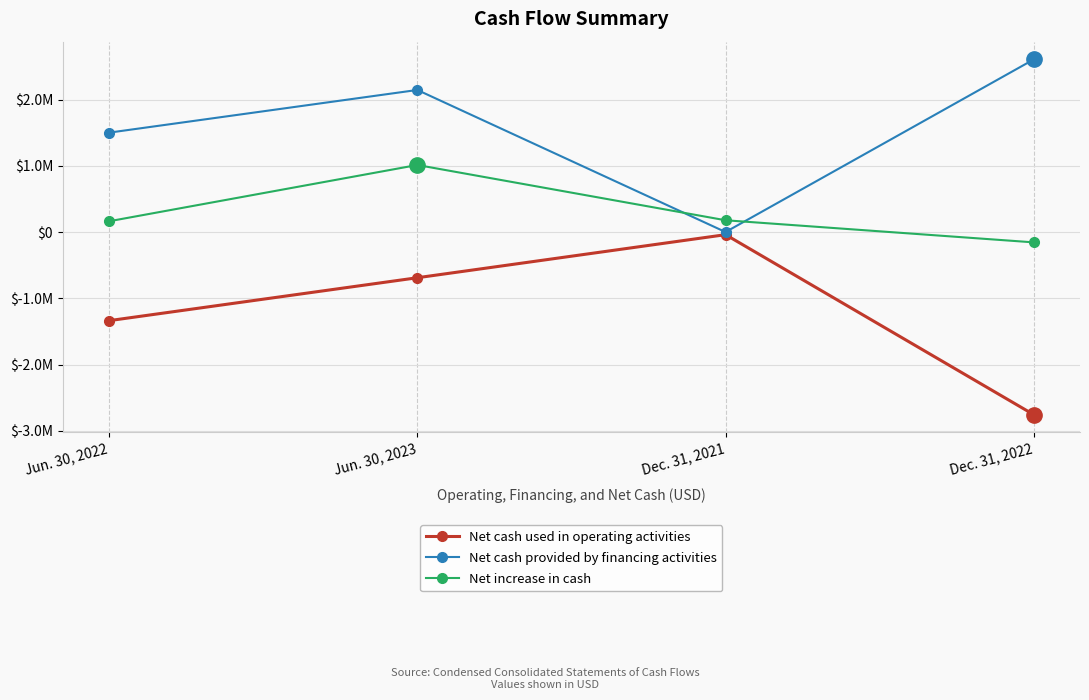

Where does the Net increase in cash series first go above 177814?

Jun. 30, 2023